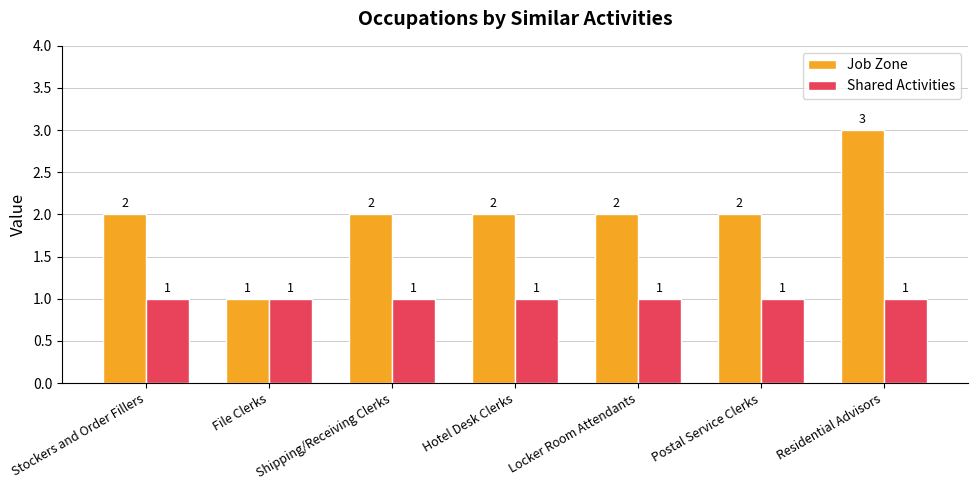

At which category is the sum across all series the highest?

Residential Advisors